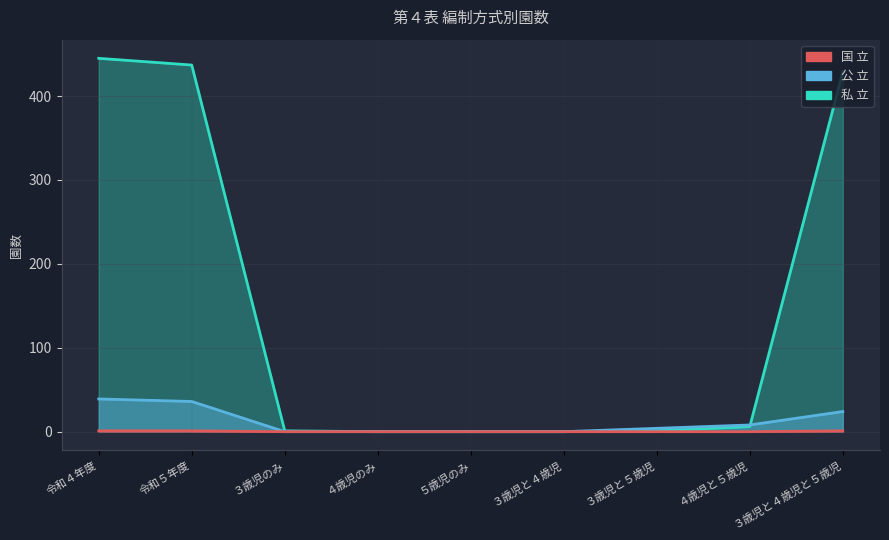

Where is 国 立 nearest to the value 0?

３歳児のみ